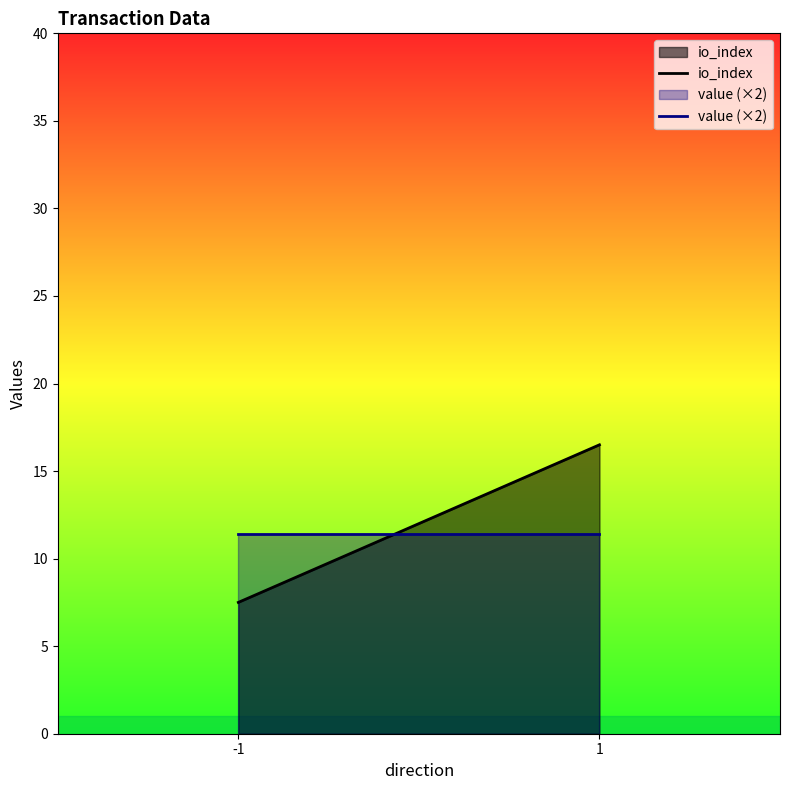

Is it true that io_index equals 7.5 at 1?

False